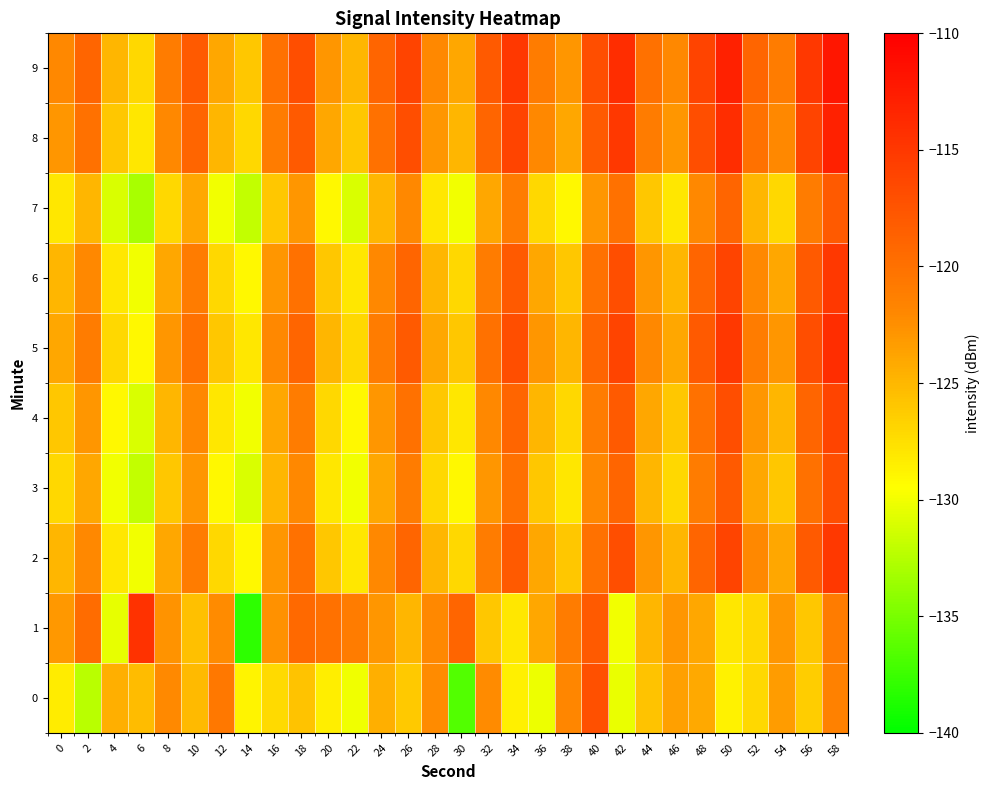

At which category does the chart reach its peak across all series?

58